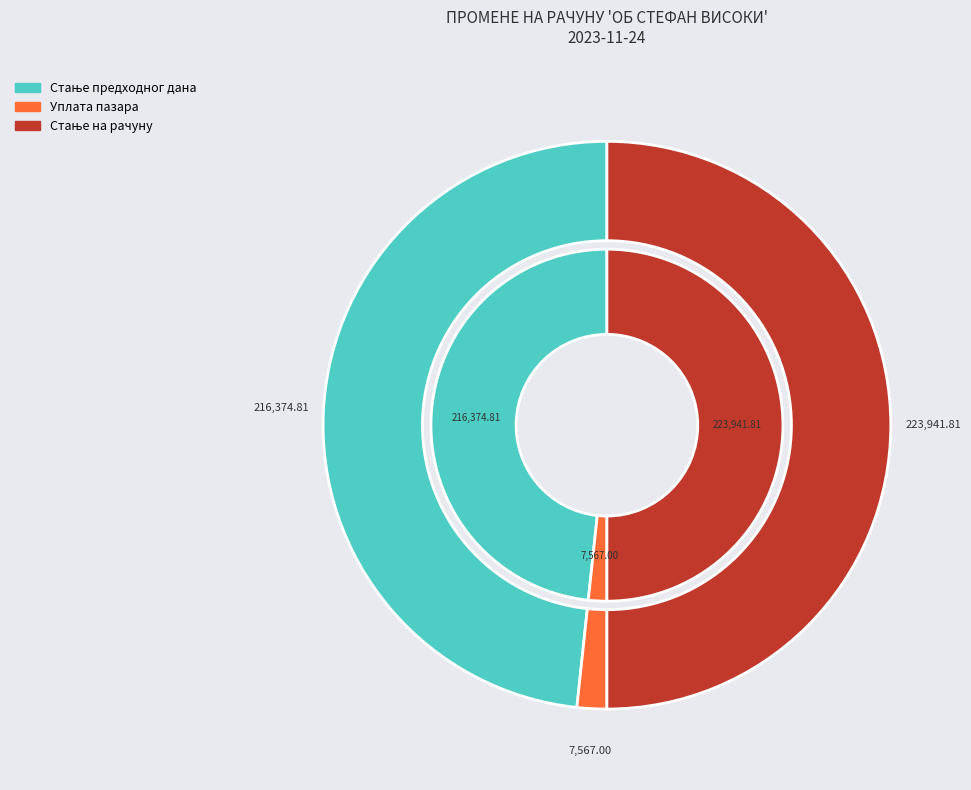

How many segments does this pie chart have?

6